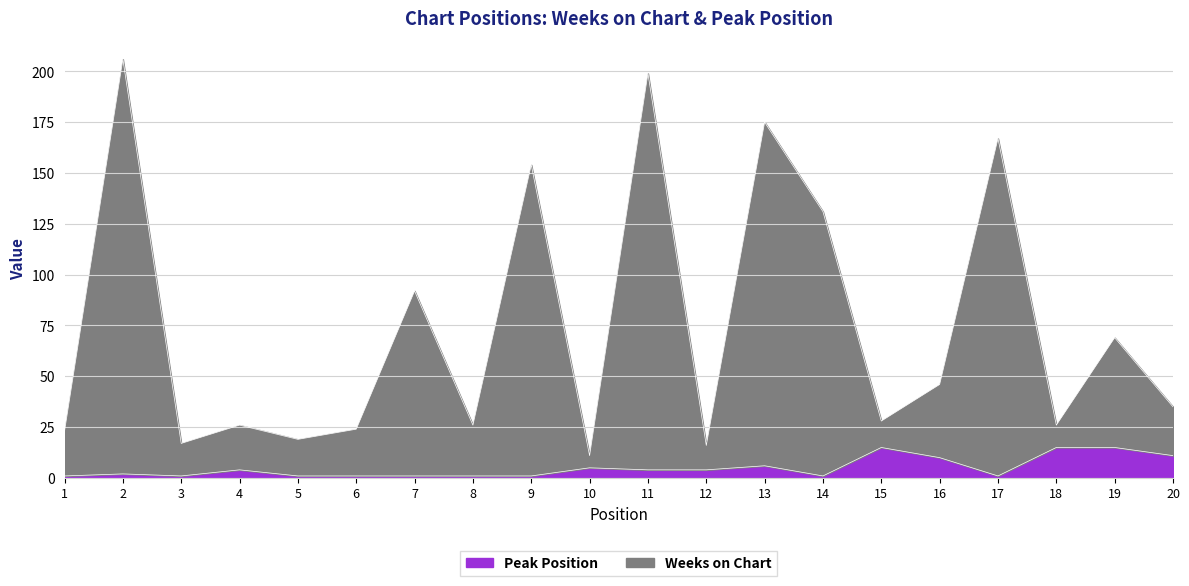

True or false: Weeks on Chart and Peak Position cross at least once.

False